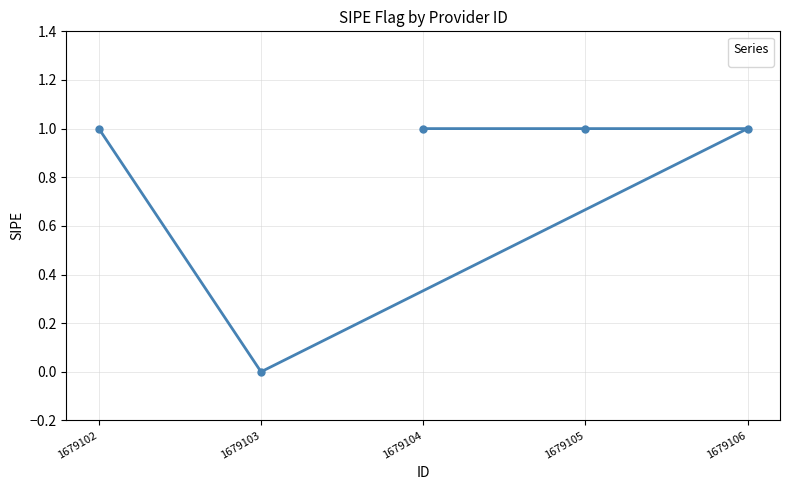

How many interior local valleys (lower than both neighbors) does the data have?

1